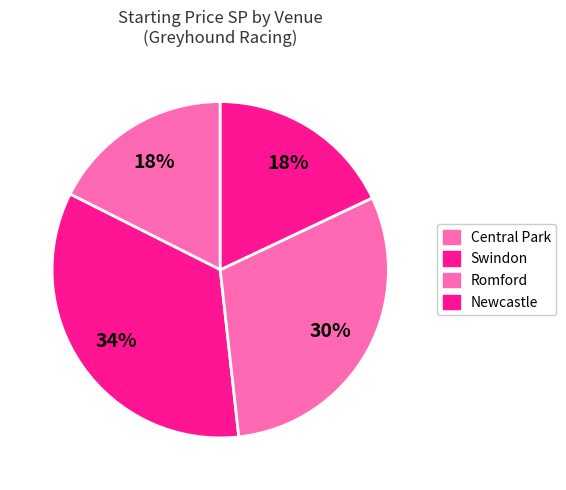

How many segments does this pie chart have?

4